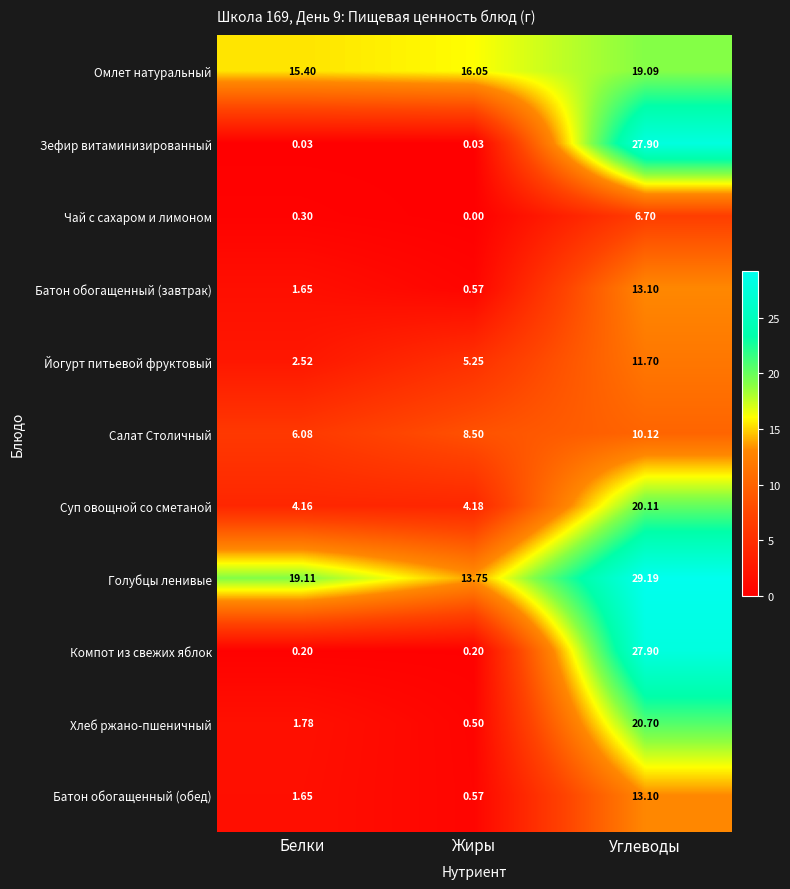

Which series has the largest total across all categories?

Голубцы ленивые